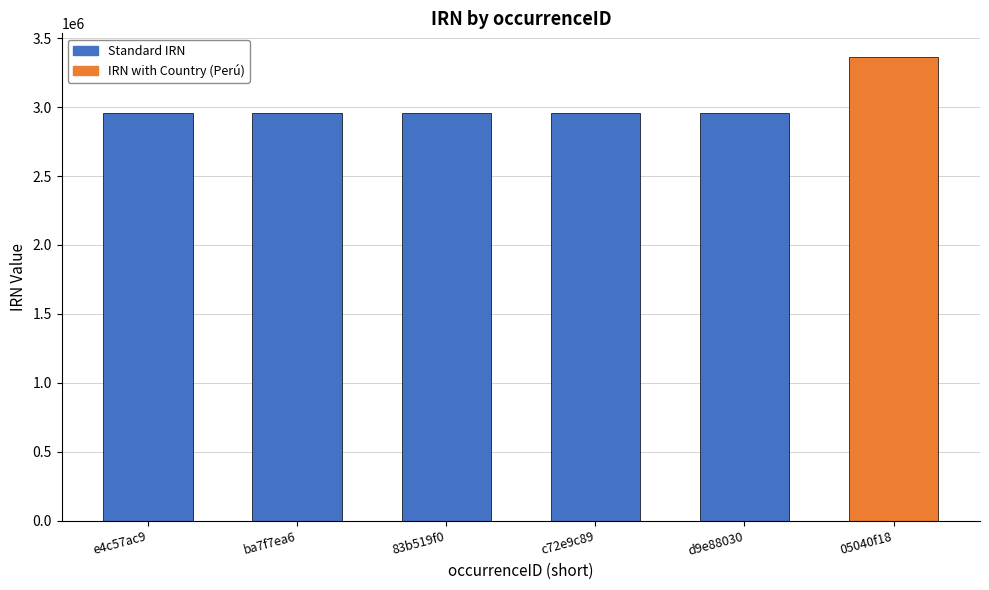

Approximately how many times larger is the value at d9e88030 compared to 05040f18?

0.9